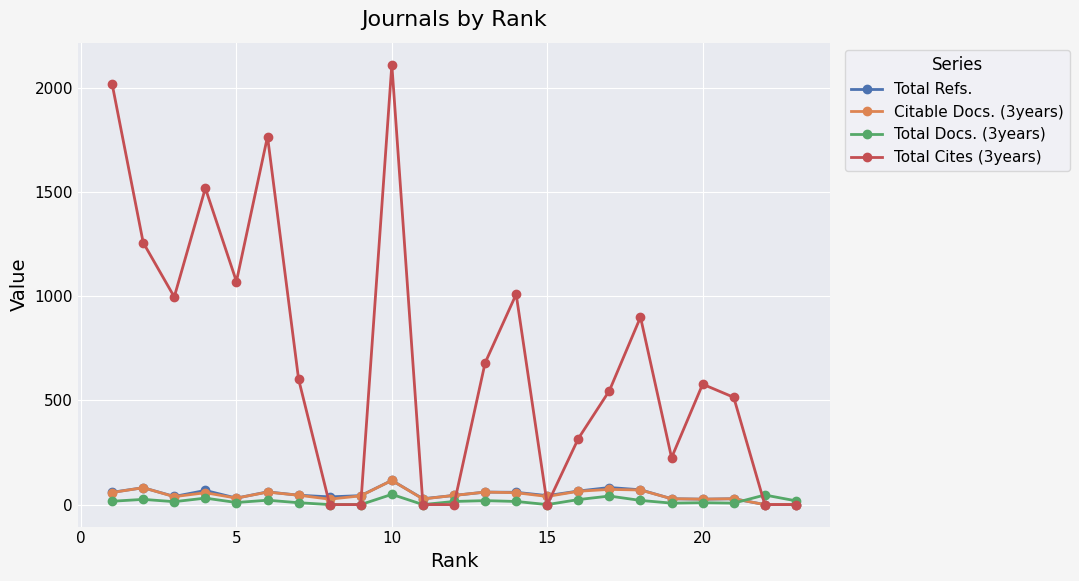

True or false: Total Refs. has more than 0 points higher than both neighbors.

True